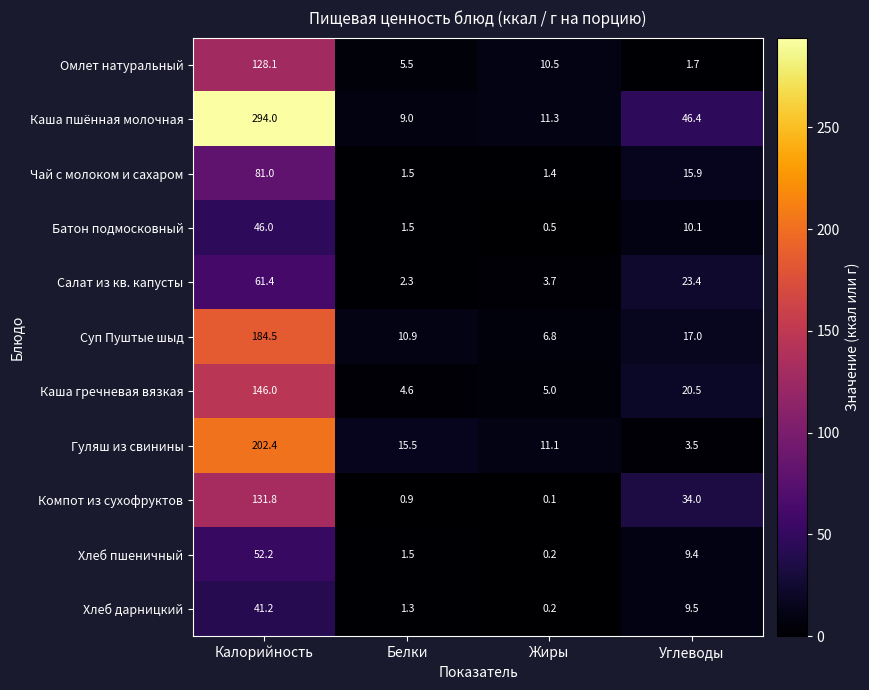

Between Белки and Жиры, which series saw the biggest shift?

Омлет натуральный